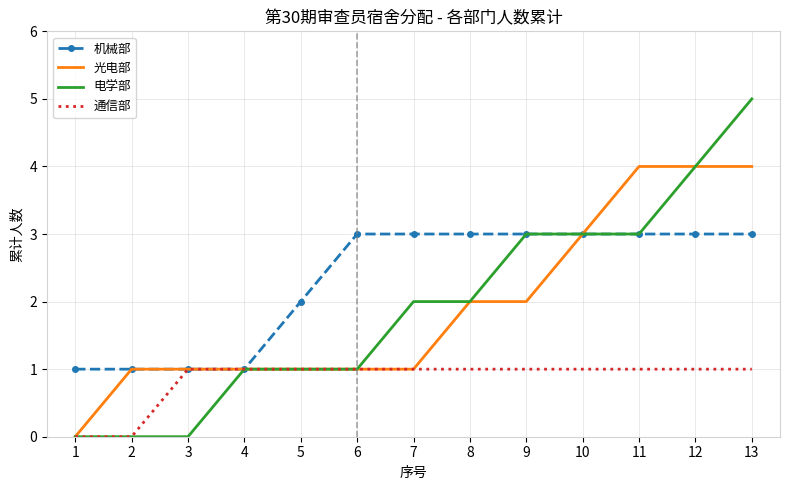

Reading right to left, transcribe all the data shown in this chart.

机械部: 3	3	3	3	3	3	3	3	2	1	1	1	1
光电部: 4	4	4	3	2	2	1	1	1	1	1	1	0
电学部: 5	4	3	3	3	2	2	1	1	1	0	0	0
通信部: 1	1	1	1	1	1	1	1	1	1	1	0	0